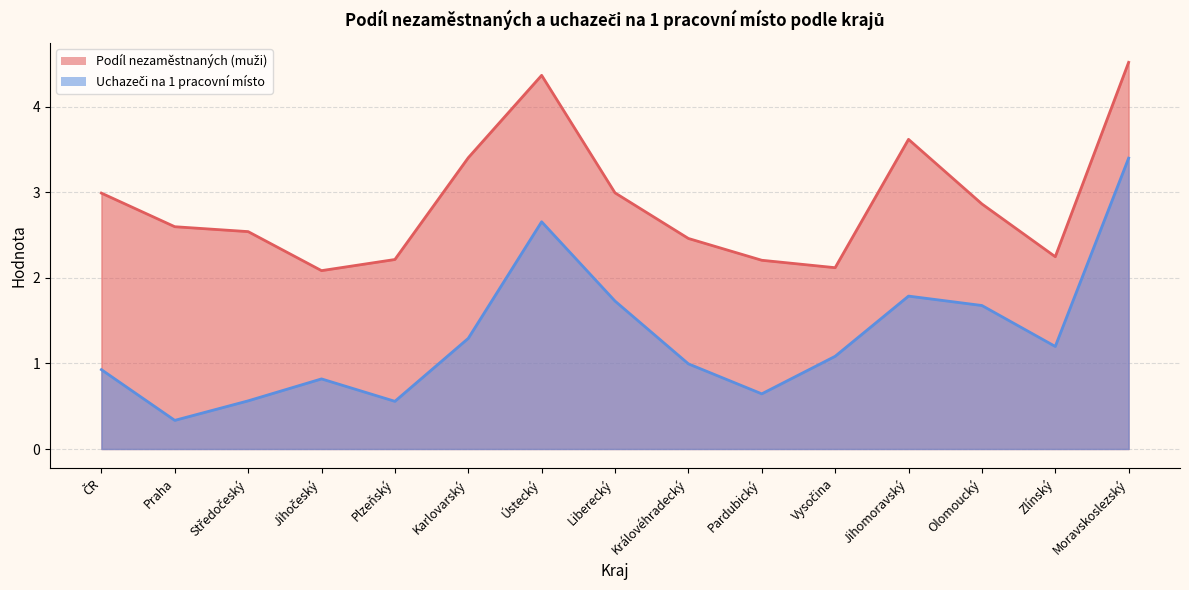

What is the spread (max minus min) of values at Praha?

2.3